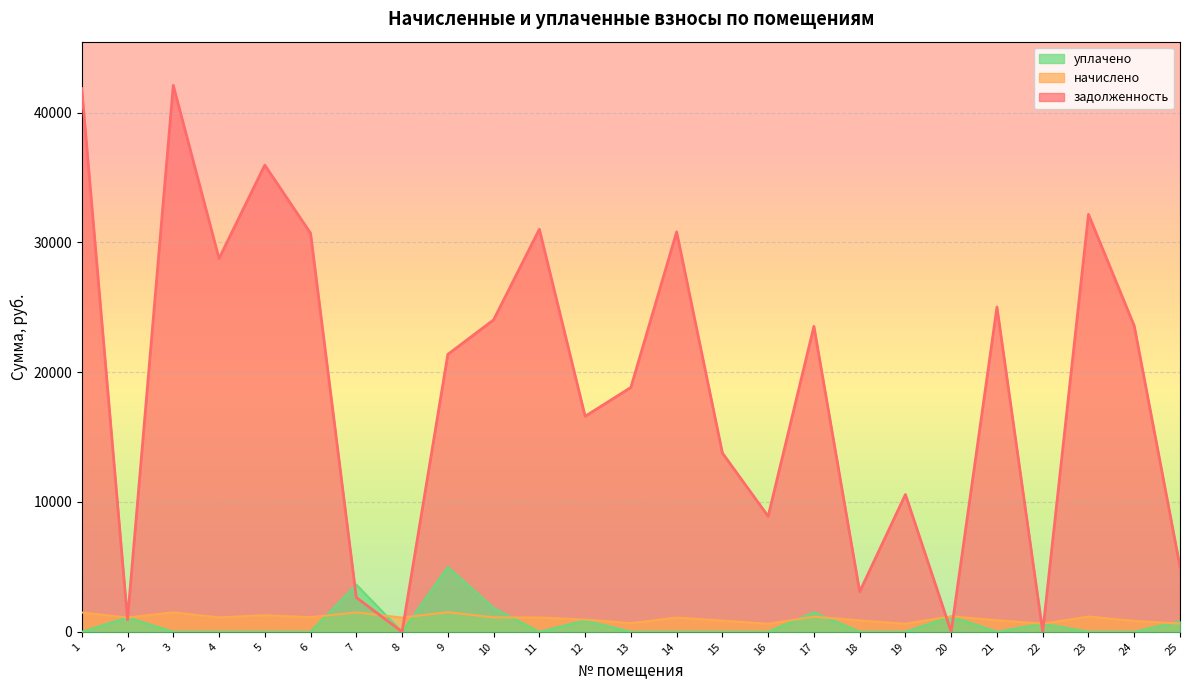

What is the difference between the задолженность values at 16 and 4?

19854.8